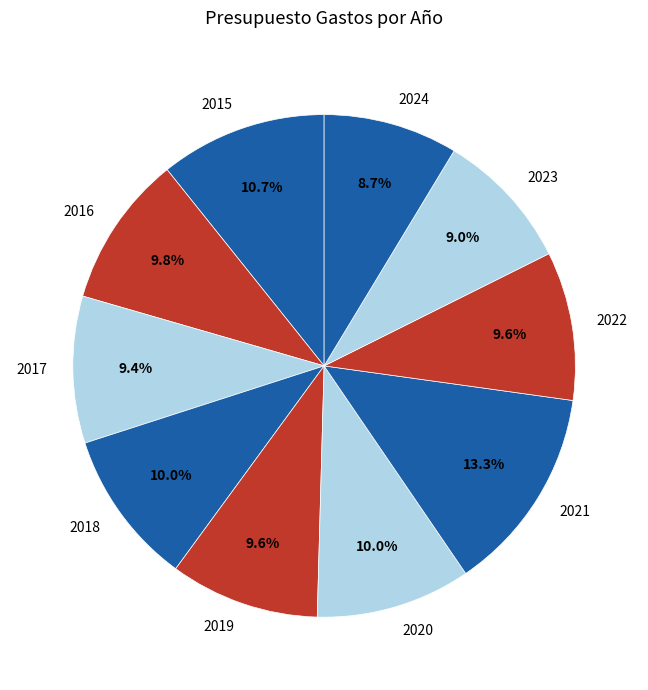

Which slice is the largest?

2021